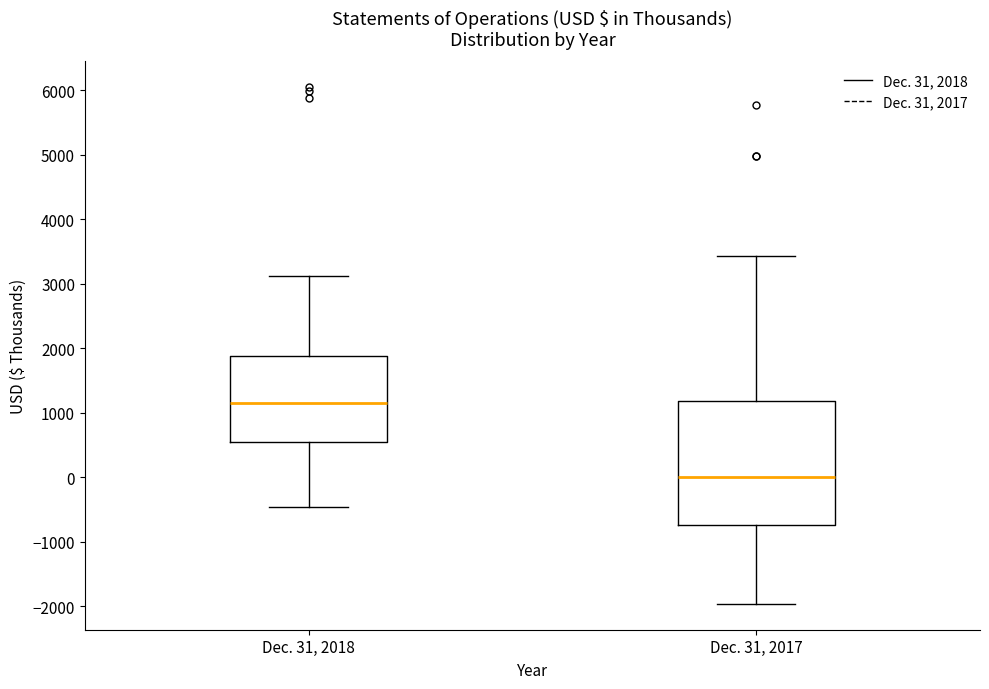

Where is the lower edge of the box for Dec. 31, 2018 on the y-axis? The values are not printed on the chart, so give them approximately, as read against the axis.

600